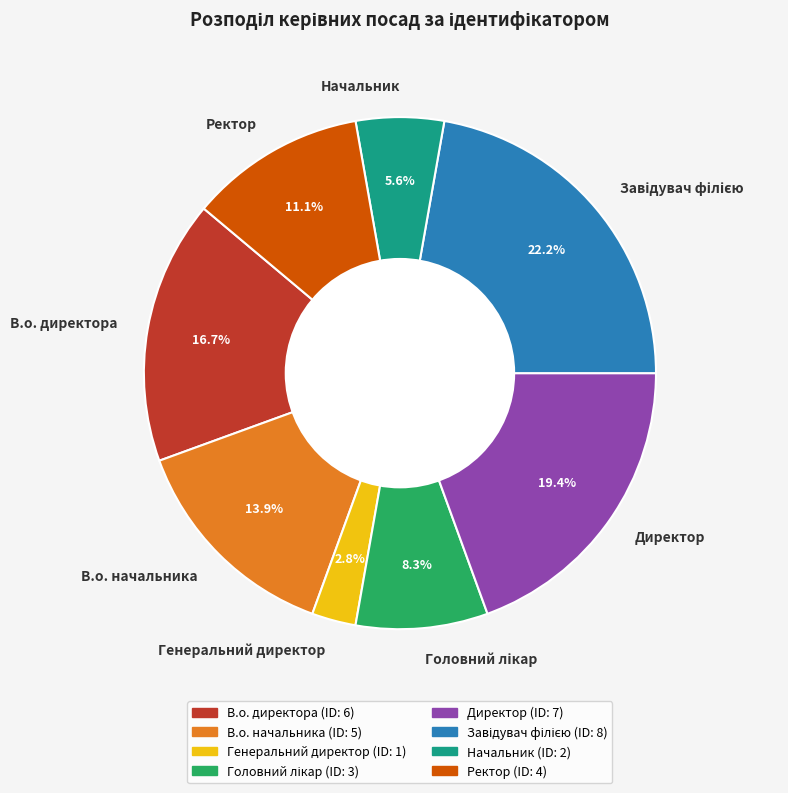

How many slices are in this pie chart?

8